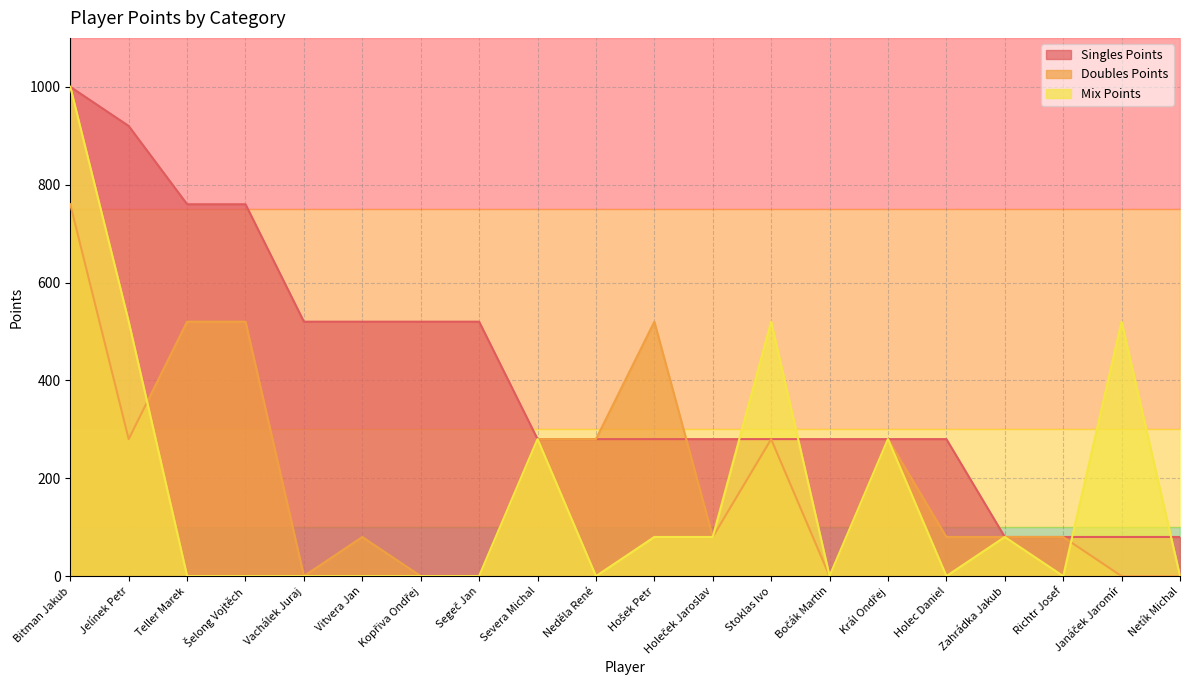

Between which two adjacent categories do Mix Points and Singles Points first intersect?

Holeček Jaroslav and Stoklas Ivo